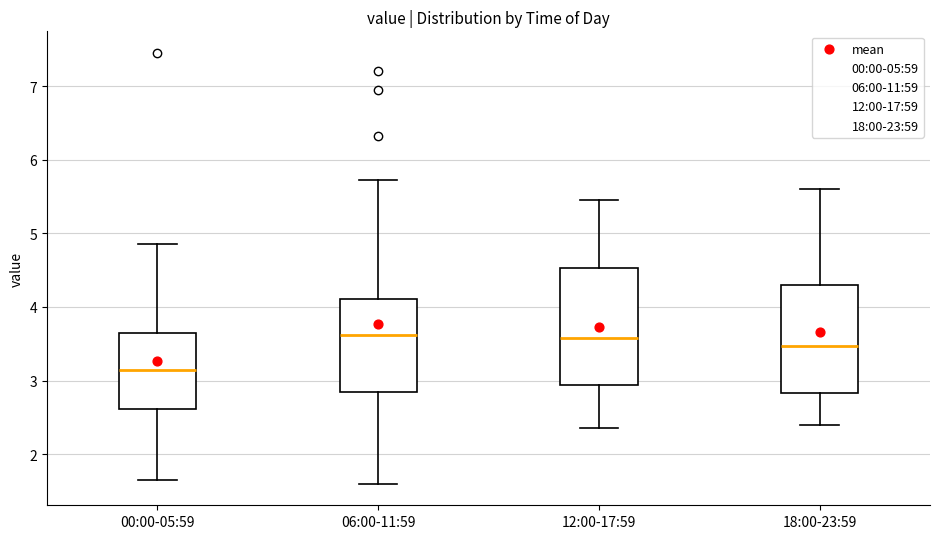

Which box is the tallest, from its lower edge to its upper edge?

12:00-17:59